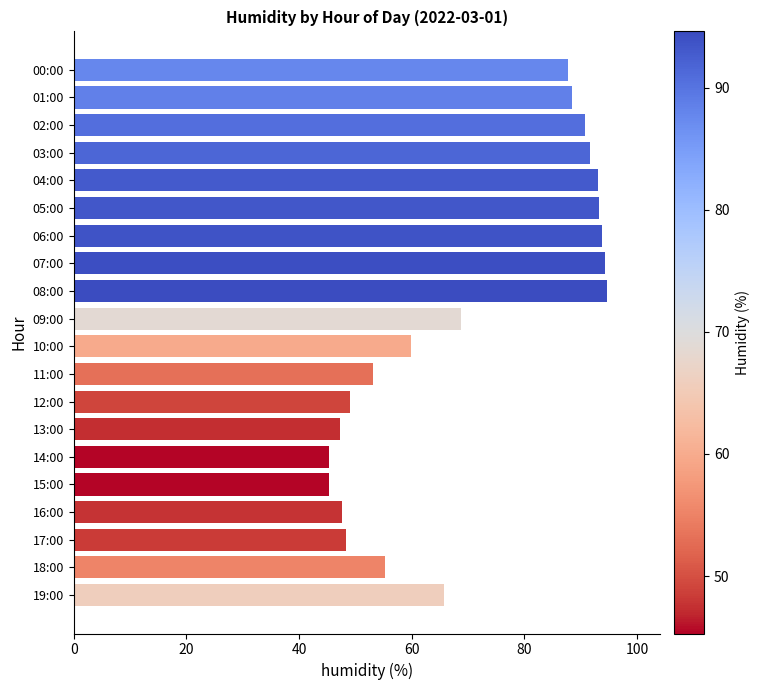

Is it true that the value at 04:00 is 93.0?

True